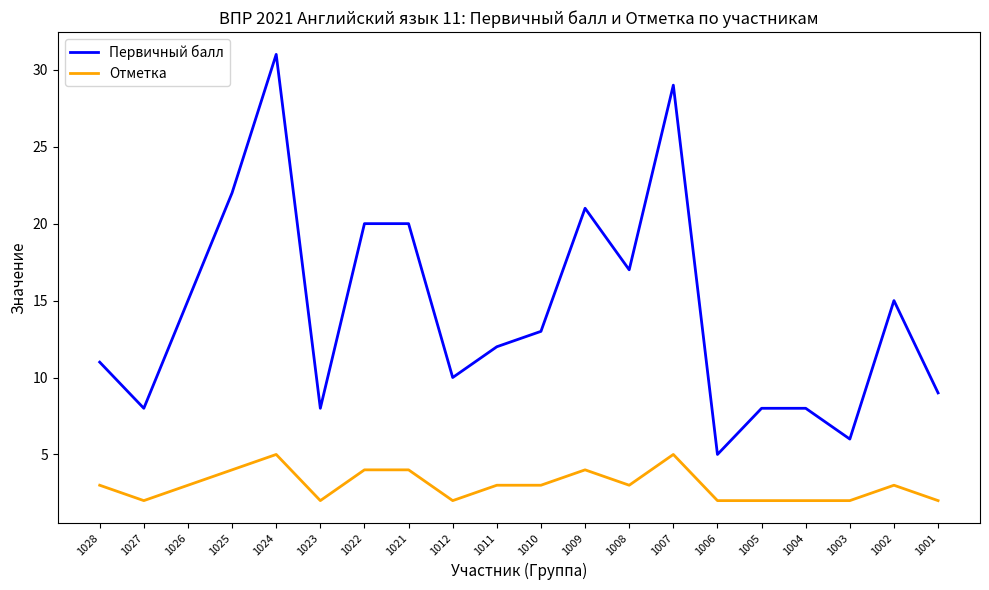

Reading left to right, extract all data points from this chart.

Первичный балл: 1028=11	1027=8	1026=15	1025=22	1024=31	1023=8	1022=20	1021=20	1012=10	1011=12	1010=13	1009=21	1008=17	1007=29	1006=5	1005=8	1004=8	1003=6	1002=15	1001=9
Отметка: 1028=3	1027=2	1026=3	1025=4	1024=5	1023=2	1022=4	1021=4	1012=2	1011=3	1010=3	1009=4	1008=3	1007=5	1006=2	1005=2	1004=2	1003=2	1002=3	1001=2